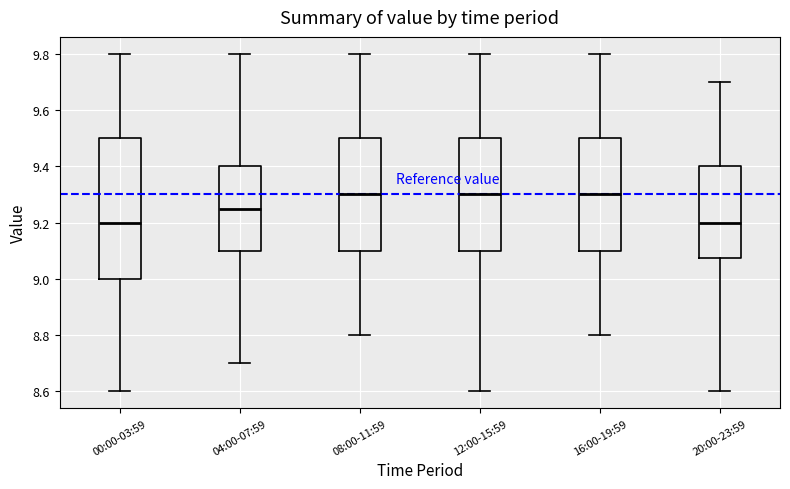

Reading left to right, transcribe this box plot: for each box, give where its median line is, the range the box spans, and where its two whiskers end, as read against the y-axis. The values are not printed on the chart, so give them approximately, as read against the axis.

00:00-03:59: median 9.20, box 9.00 to 9.50, whiskers 8.60 to 9.80
04:00-07:59: median 9.26, box 9.10 to 9.40, whiskers 8.70 to 9.80
08:00-11:59: median 9.30, box 9.10 to 9.50, whiskers 8.80 to 9.80
12:00-15:59: median 9.30, box 9.10 to 9.50, whiskers 8.60 to 9.80
16:00-19:59: median 9.30, box 9.10 to 9.50, whiskers 8.80 to 9.80
20:00-23:59: median 9.20, box 9.08 to 9.40, whiskers 8.60 to 9.70